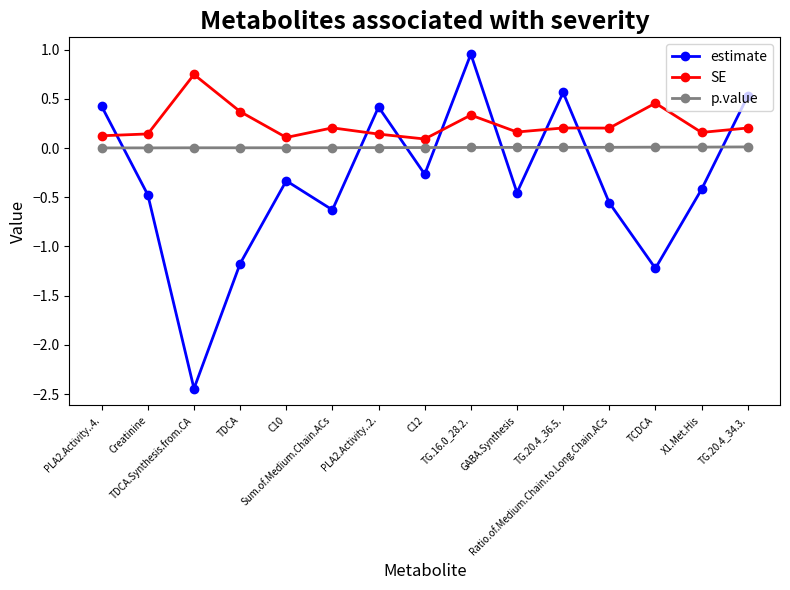

True or false: SE has more than 2 interior local peaks.

True